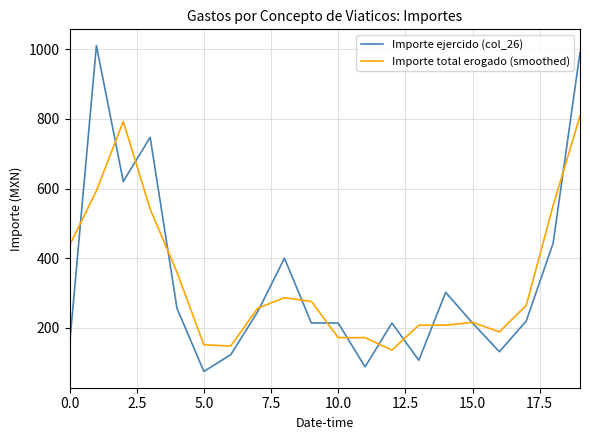

What is the smallest value displayed?

75.0